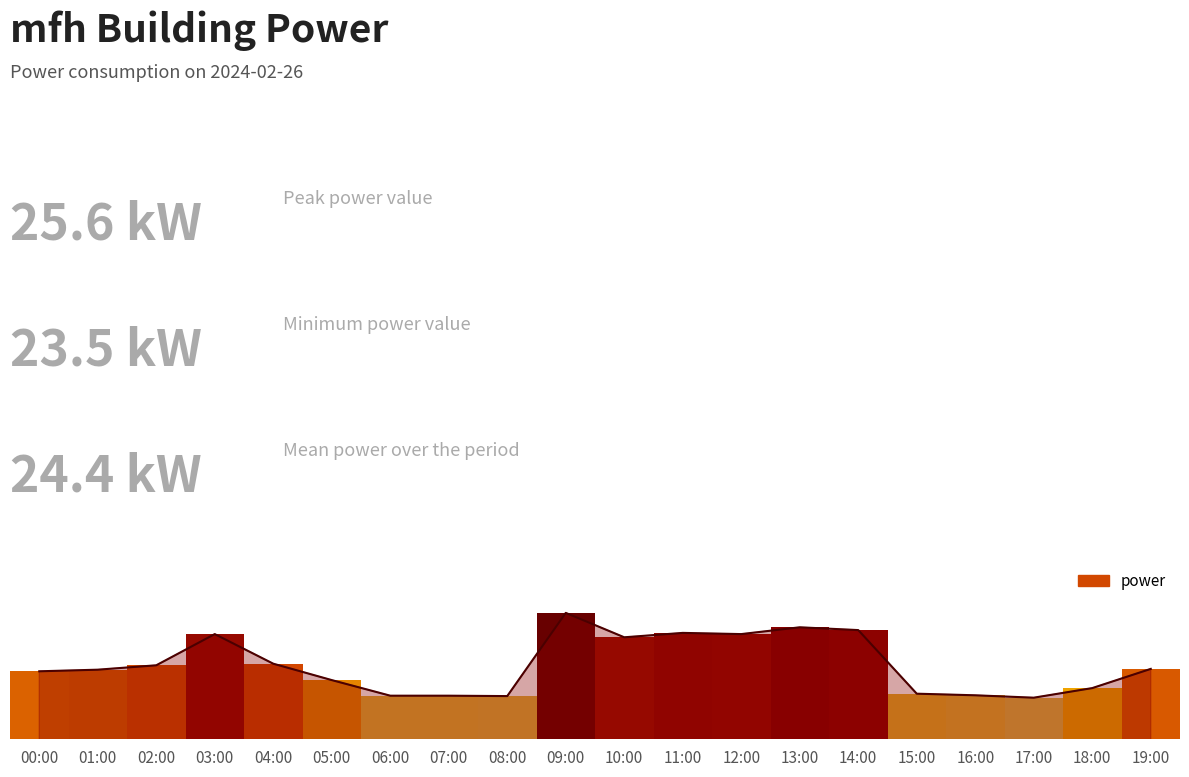

Rank the categories by value from highest to lowest.

09:00, 13:00, 14:00, 11:00, 03:00, 12:00, 10:00, 04:00, 02:00, 19:00, 01:00, 00:00, 05:00, 18:00, 15:00, 16:00, 06:00, 07:00, 08:00, 17:00